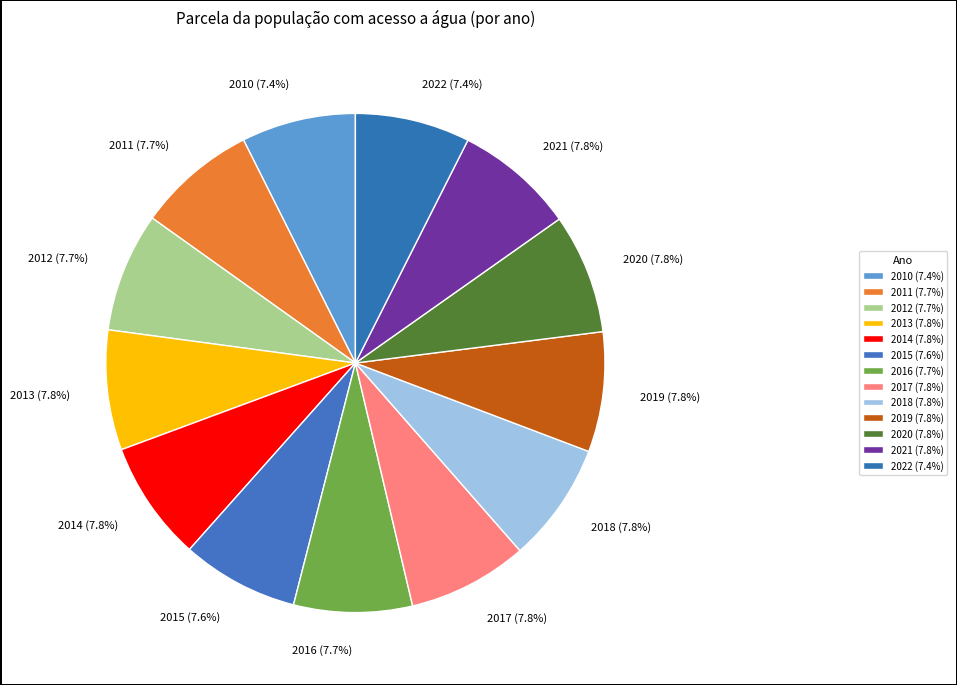

To the nearest percent, what is the combined percentage of 2013 and 2021?

16%